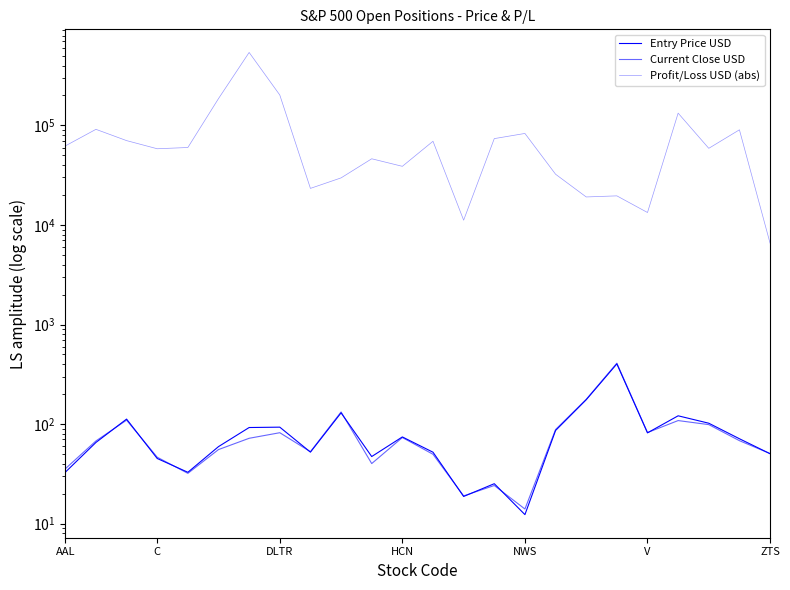

Which series has the largest total across all categories?

Profit/Loss USD (abs)